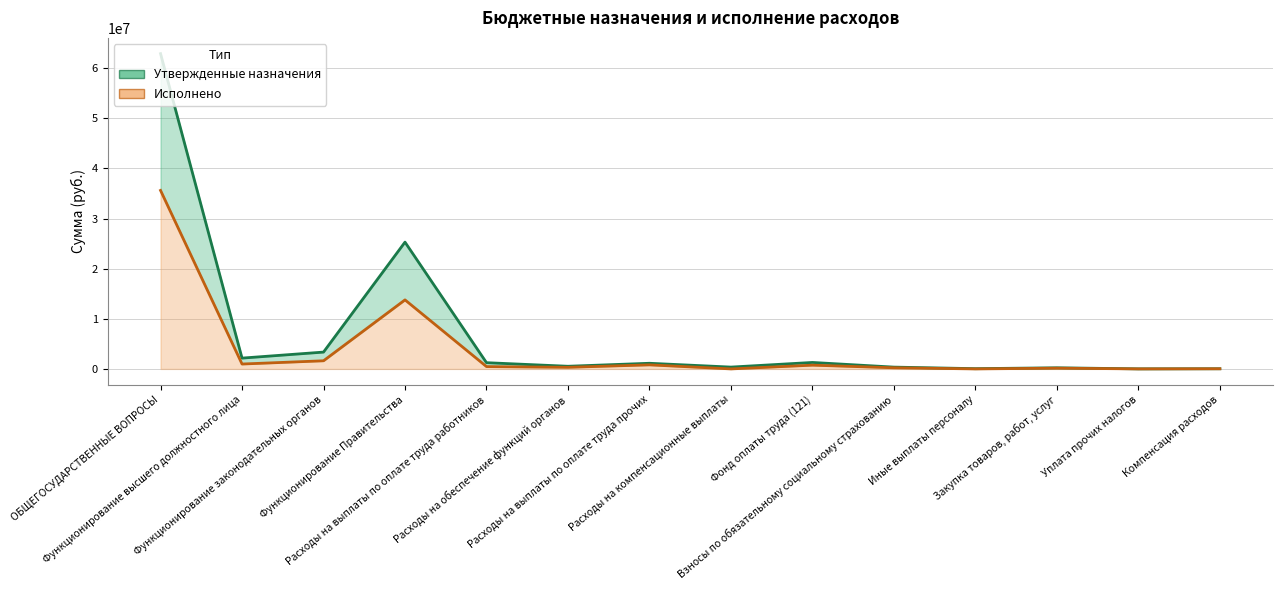

True or false: Исполнено and Утвержденные назначения cross at least once.

False